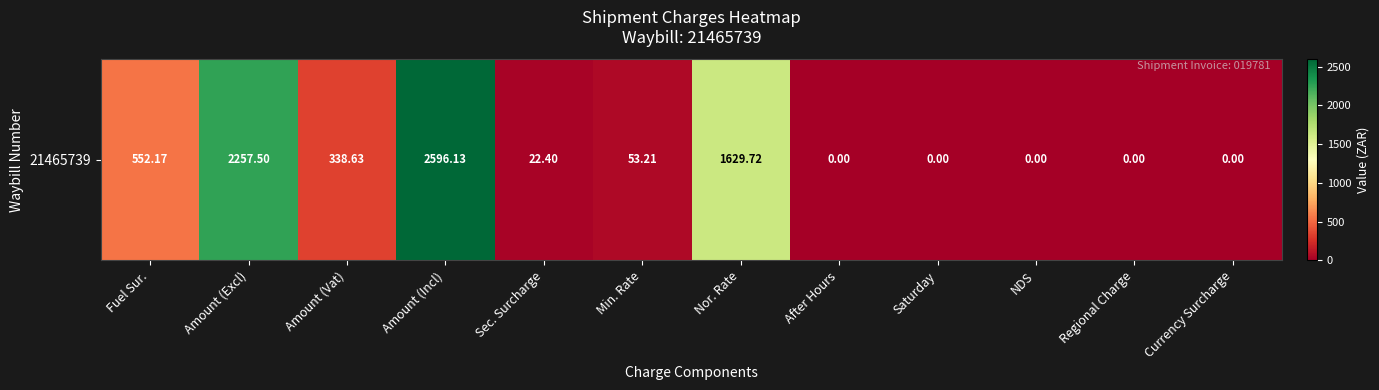

Count the number of values greater than 53.

6